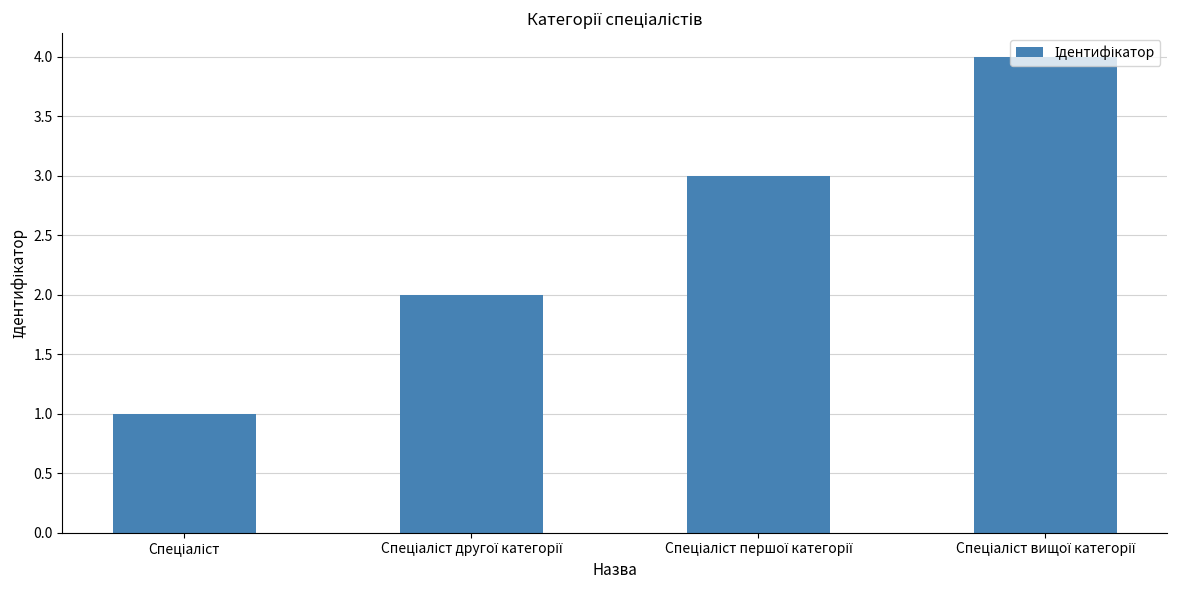

What is the value of the 3rd bar from the left?

3